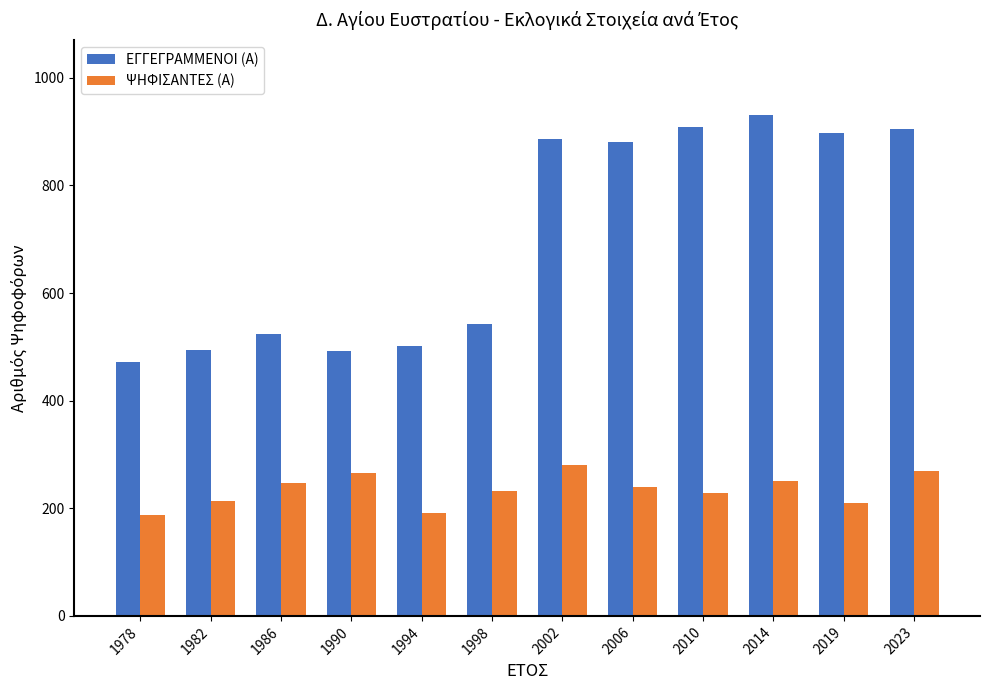

Rank the series by their average value, from highest to lowest.

ΕΓΓΕΓΡΑΜΜΕΝΟΙ (Α), ΨΗΦΙΣΑΝΤΕΣ (Α)